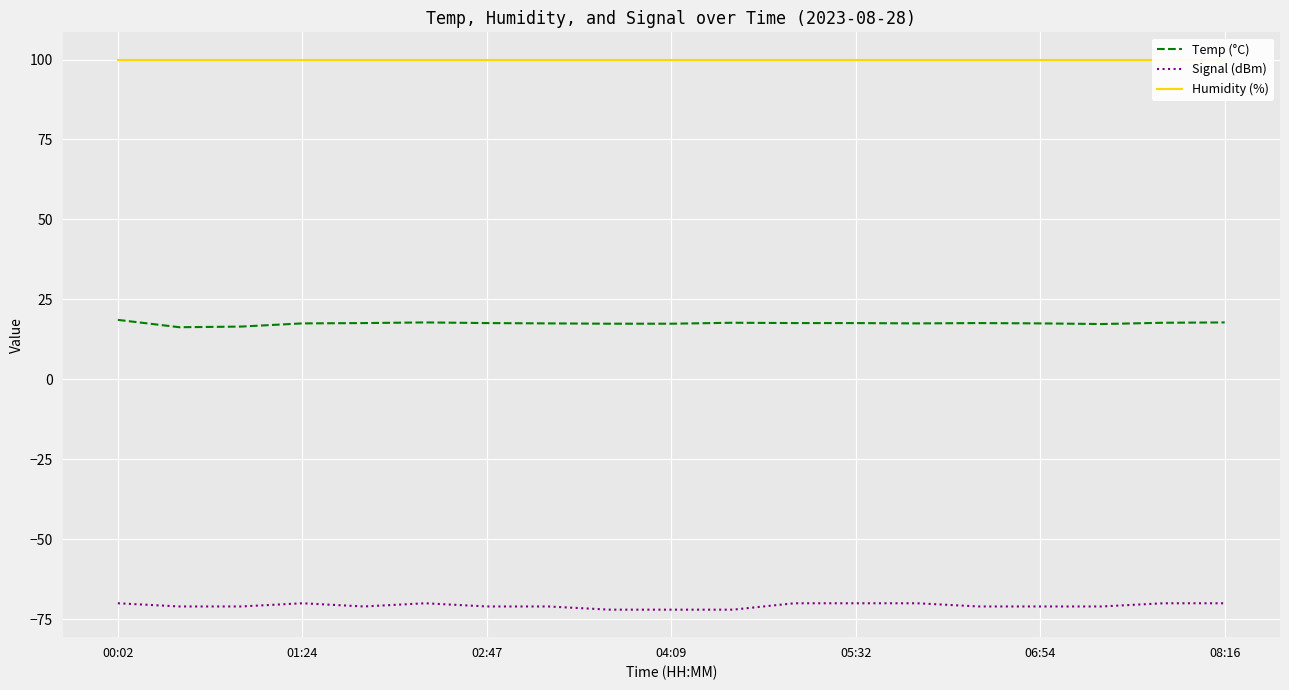

What is the smallest value displayed?

-72.0